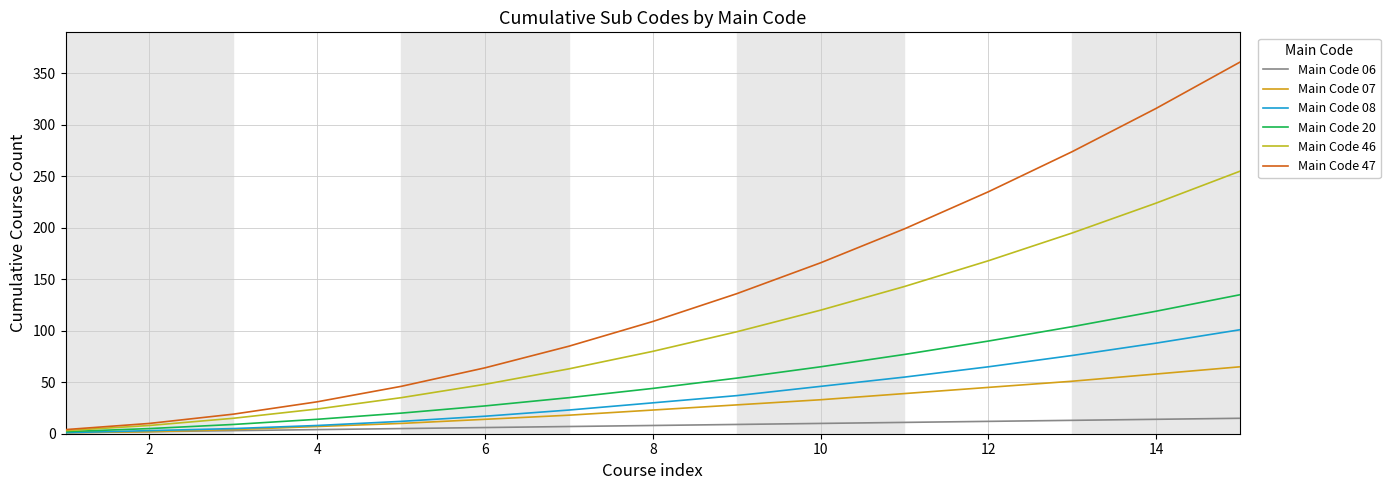

How many lines are shown in the chart?

6